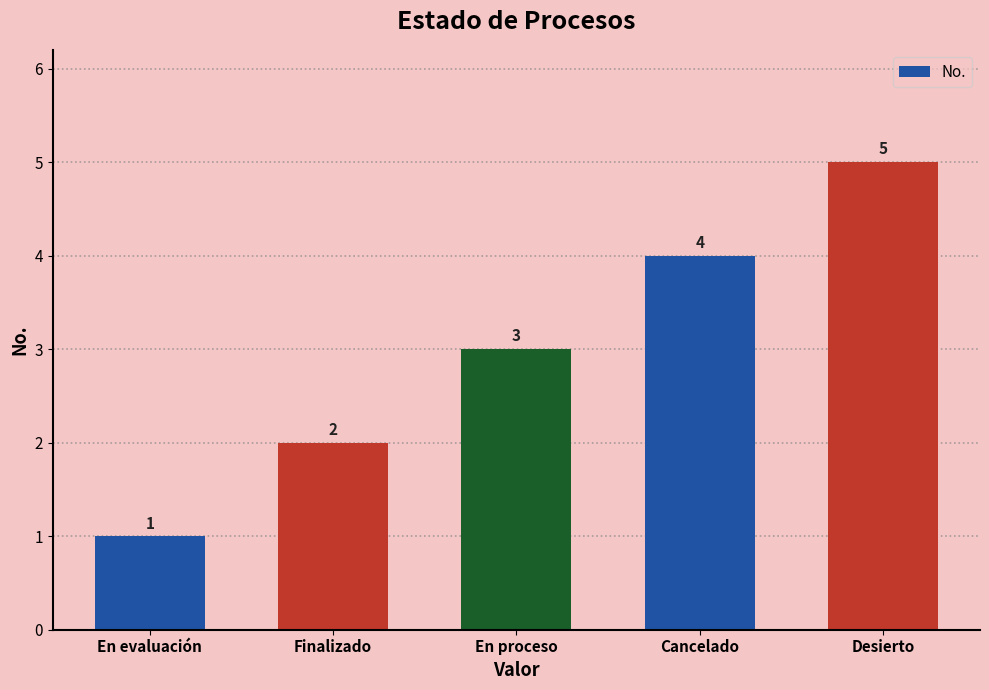

What is the change in value from En evaluación to Cancelado?

+3